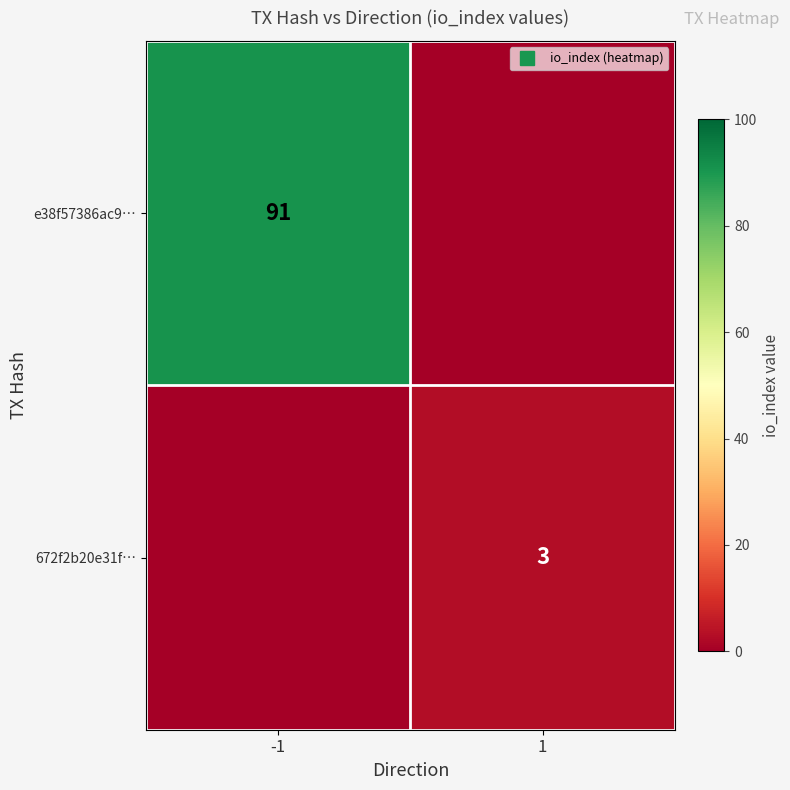

How many series are shown in this chart?

2